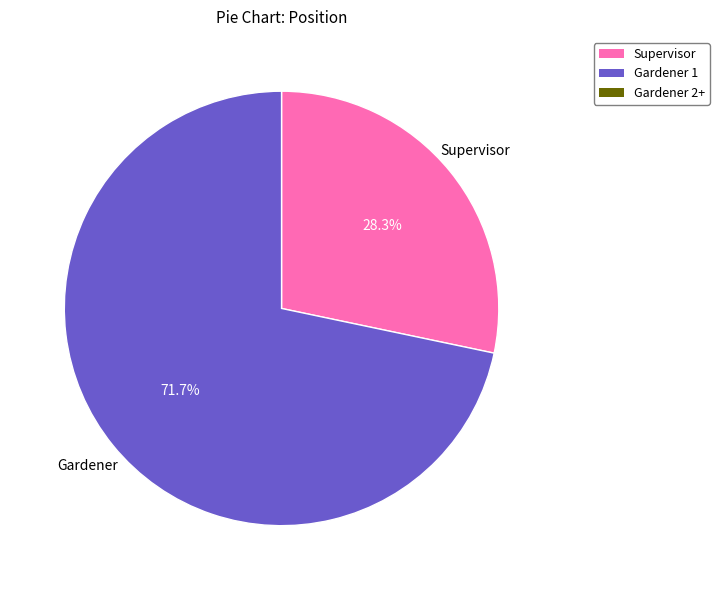

Is there a majority slice in this chart?

Yes